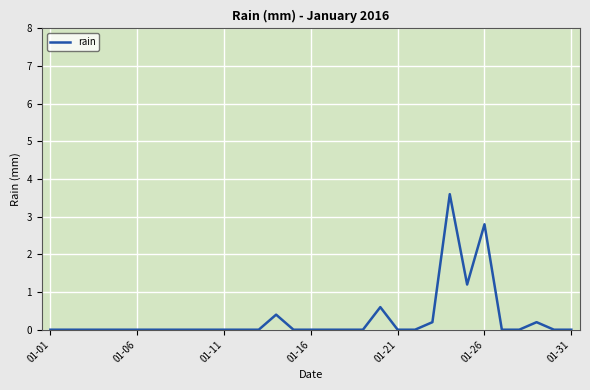

What is the difference between the maximum and minimum values?

3.6